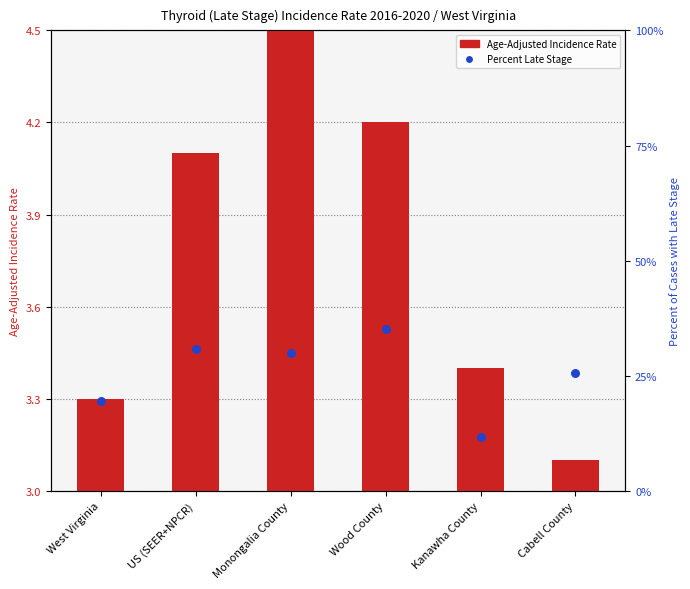

At which category is the sum across all series the highest?

Wood County